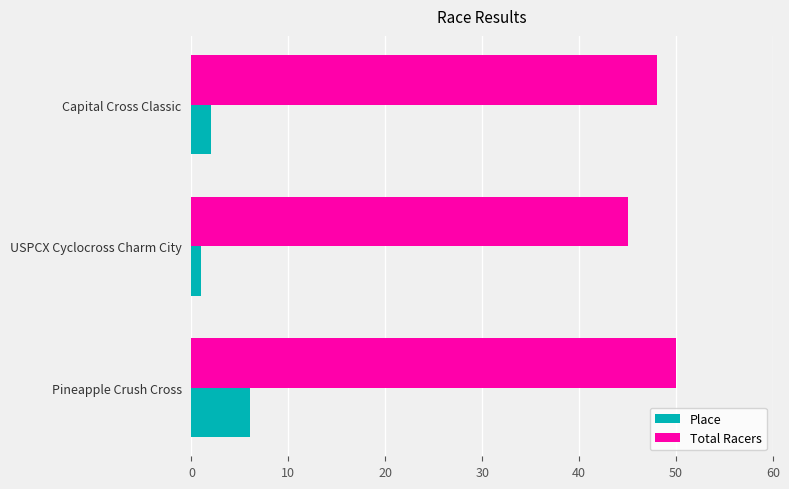

What is the difference between the highest and lowest values at Capital Cross Classic?

46